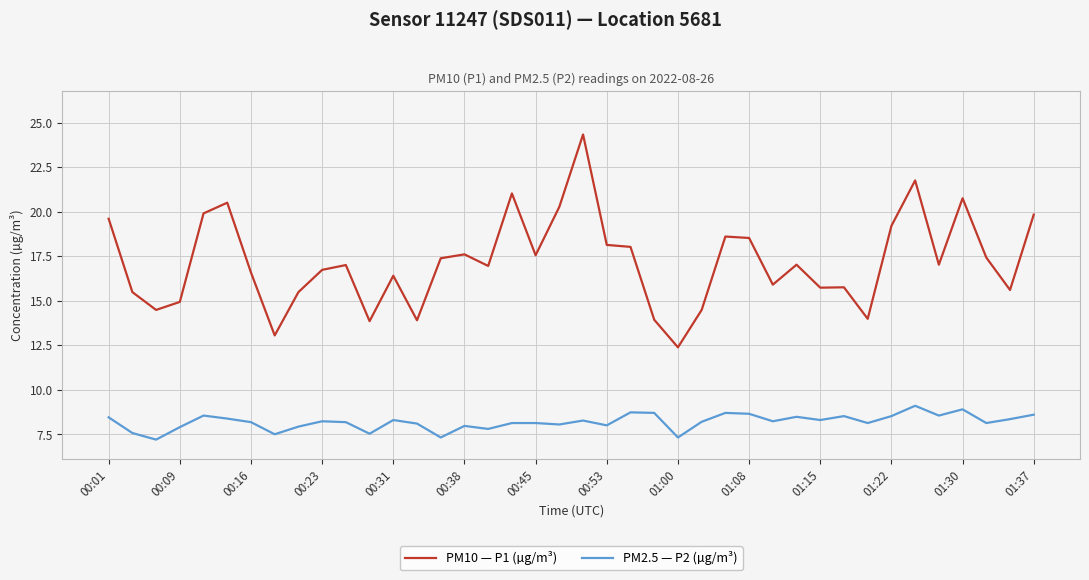

What is the highest value of the PM10 — P1 (µg/m³) series?

24.3